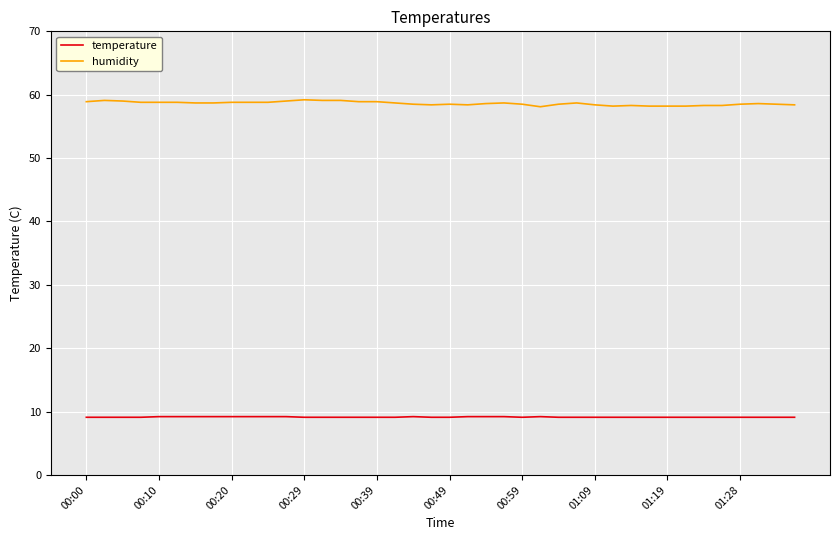

Which series has the widest spread of values?

humidity